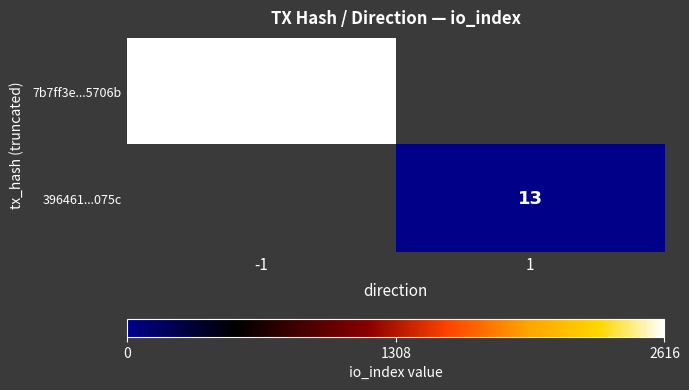

The value of 7b7ff3e...5706b at -1 is 2616. True or false?

True